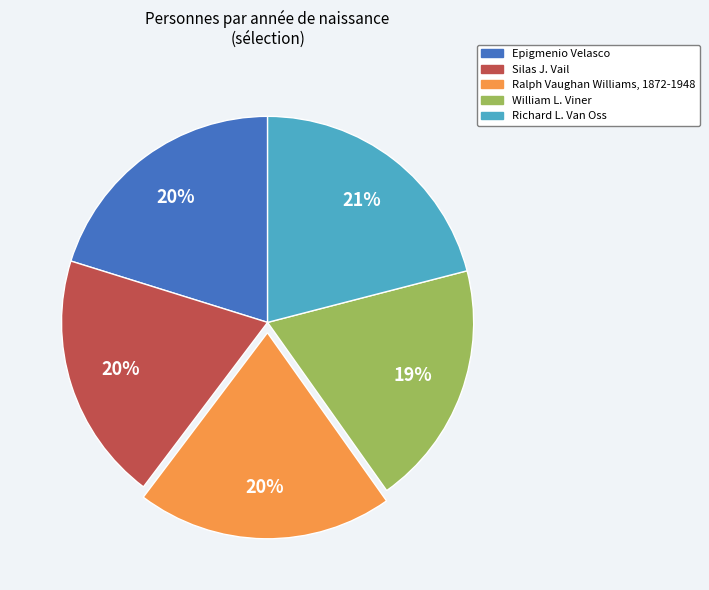

True or false: Epigmenio Velasco accounts for 20% of the total.

True